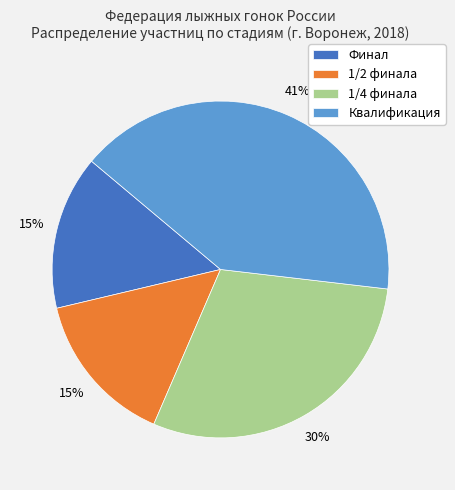

Count the number of slices in the pie.

4